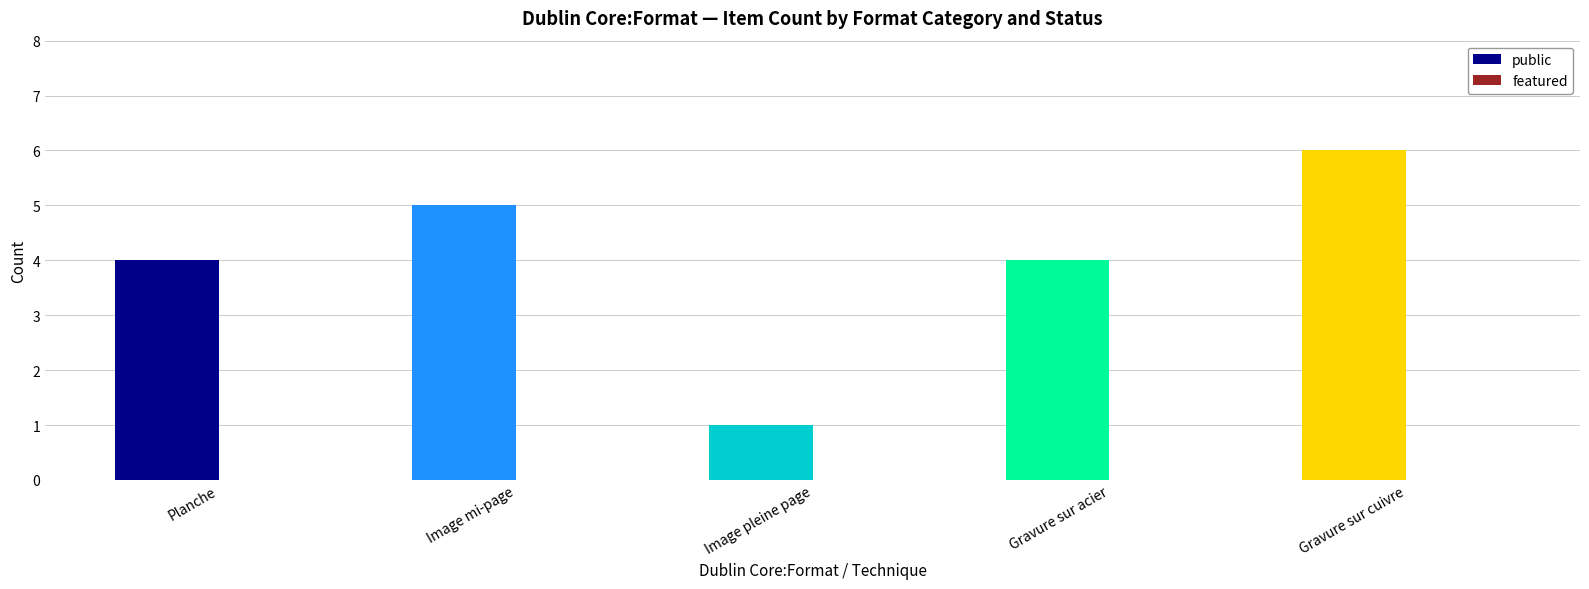

What is the change in value from Gravure sur acier to Gravure sur cuivre?

+2